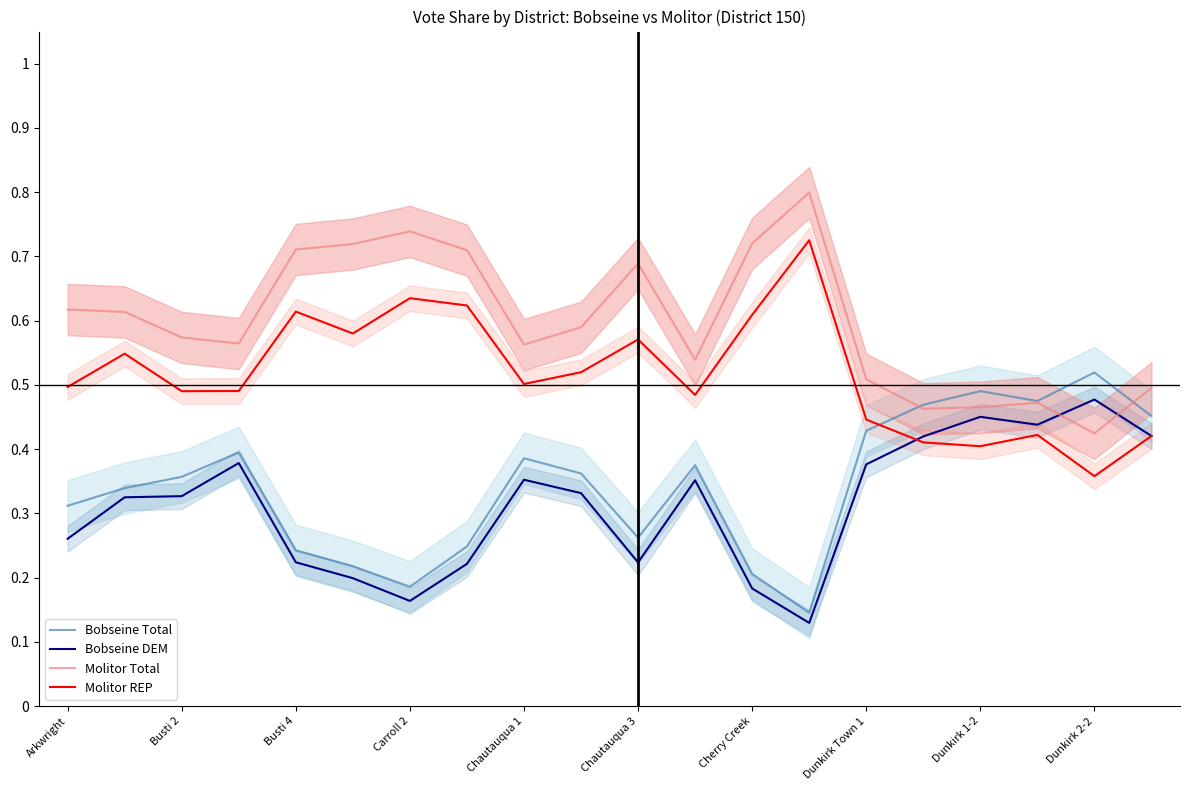

True or false: Molitor Total has a value of 0.2 at 19.

False